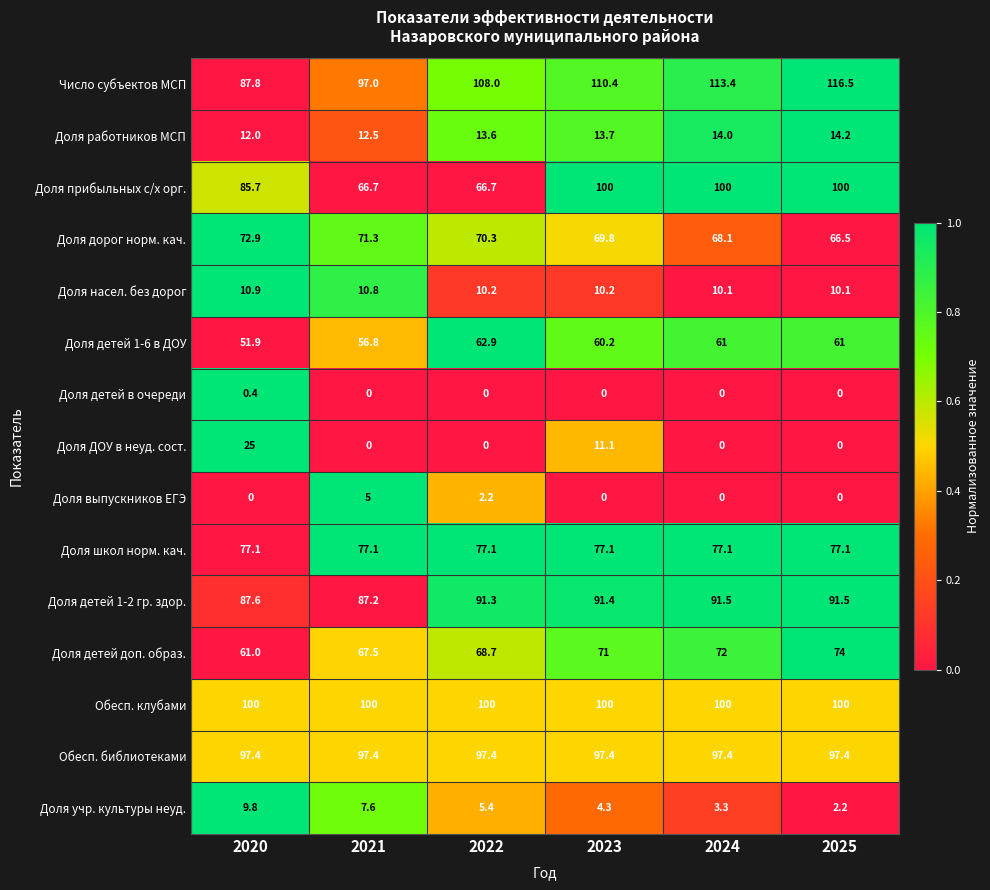

What is the average value of the Доля работников МСП series?

13.3